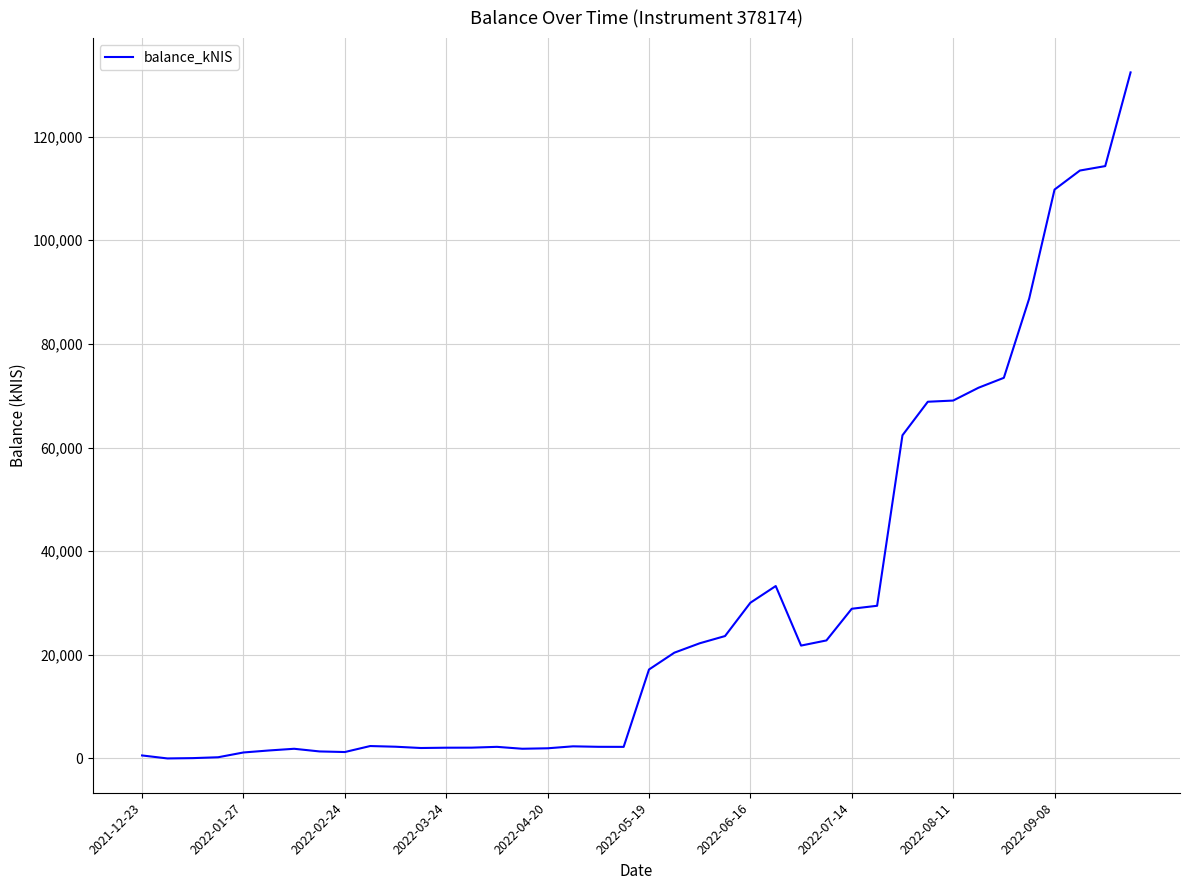

How many interior local valleys (lower than both neighbors) does the data have?

6